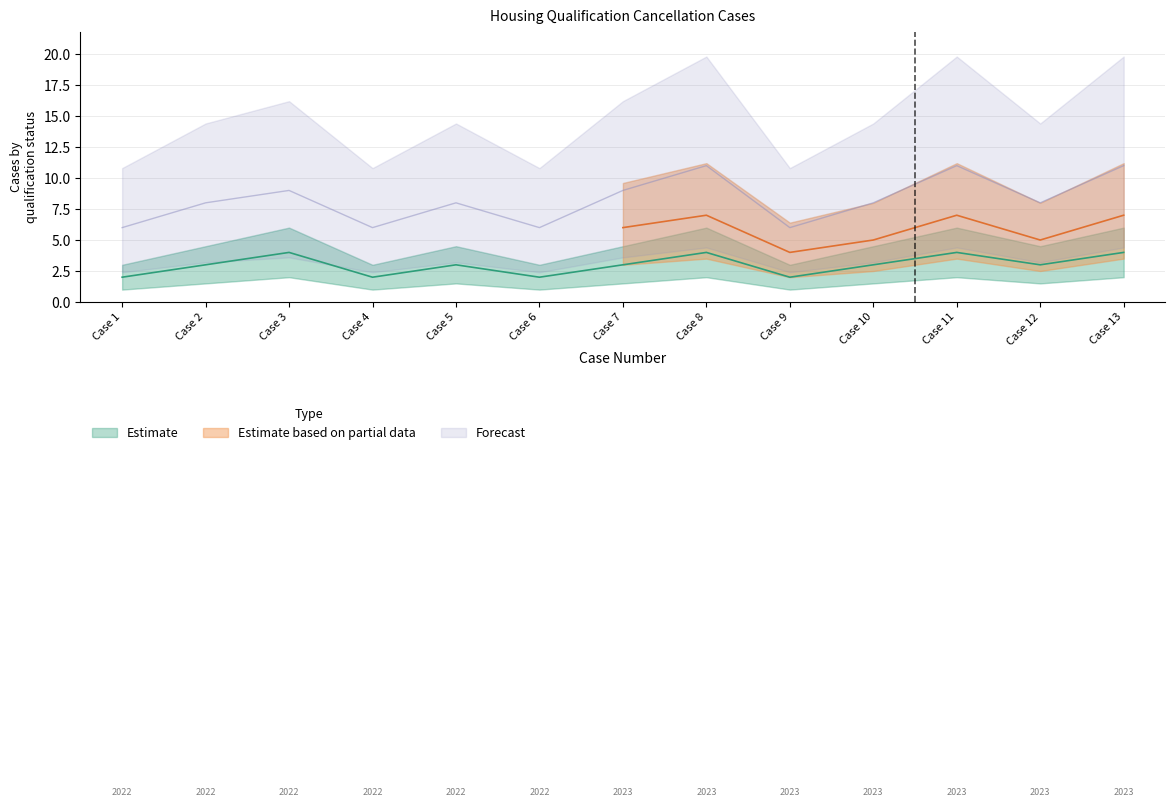

True or false: Estimate based on partial data and Estimate cross at least once.

False